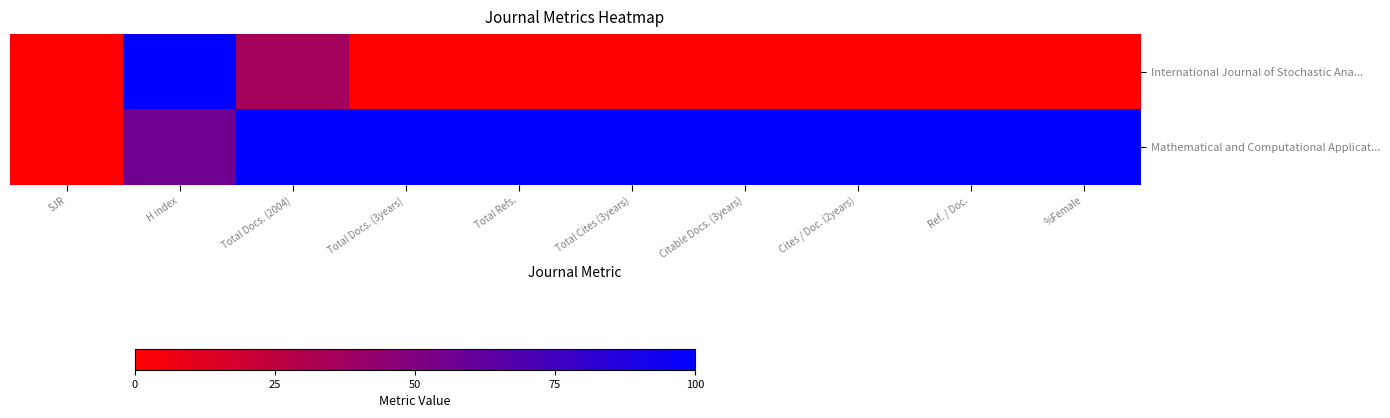

Which label corresponds to the smallest value in the chart?

SJR